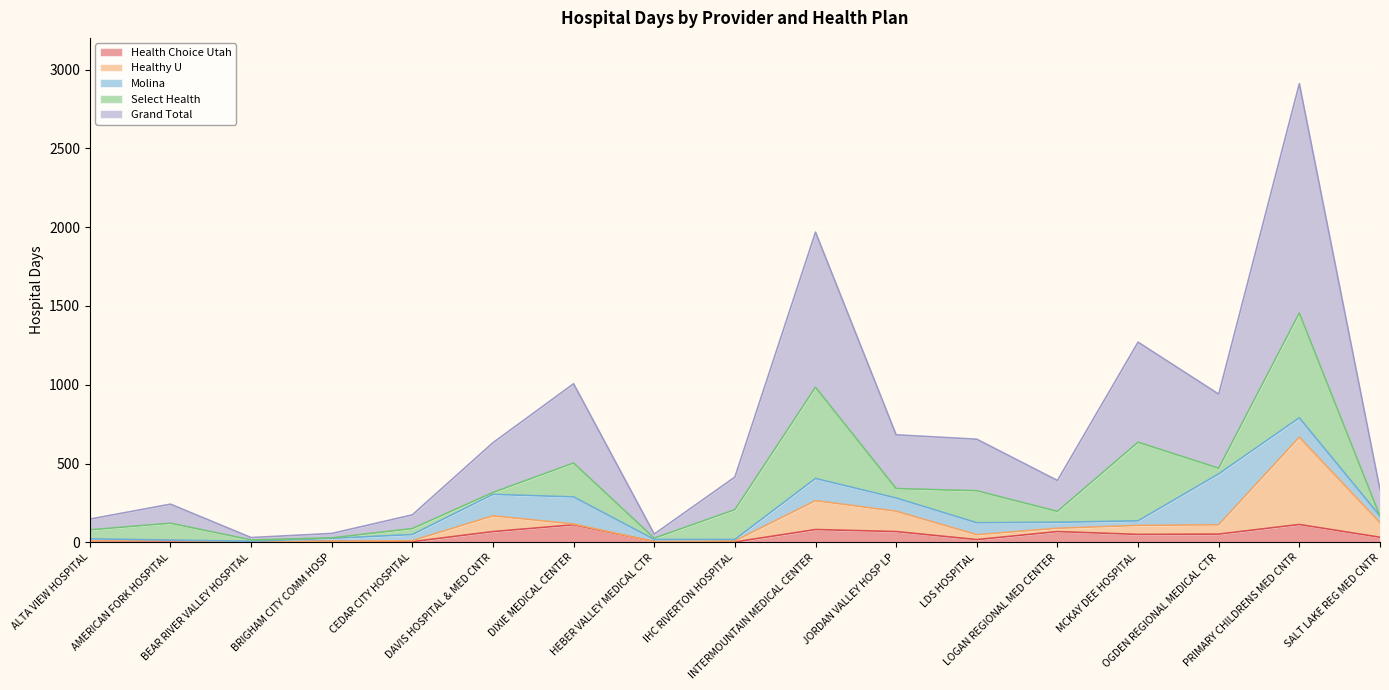

At which label does Grand Total reach its peak?

PRIMARY CHILDRENS MED CNTR